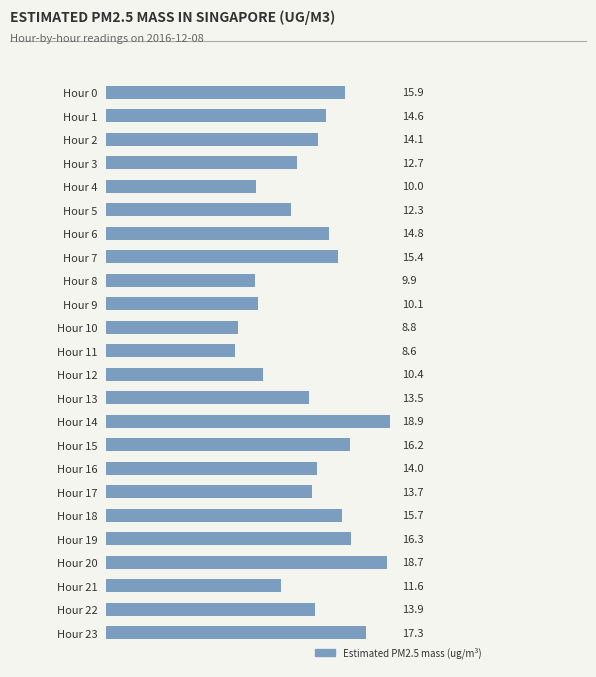

List the labels in order of value, largest first.

Hour 14, Hour 20, Hour 23, Hour 19, Hour 15, Hour 0, Hour 18, Hour 7, Hour 6, Hour 1, Hour 2, Hour 16, Hour 22, Hour 17, Hour 13, Hour 3, Hour 5, Hour 21, Hour 12, Hour 9, Hour 4, Hour 8, Hour 10, Hour 11